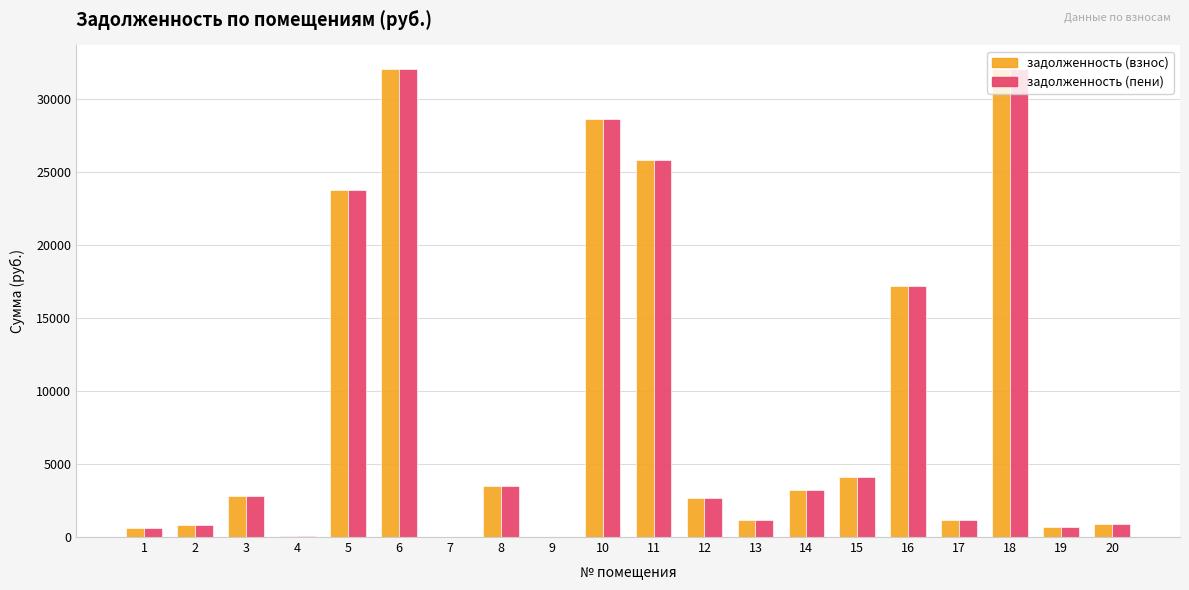

True or false: задолженность (взнос) has a value of 5166.1 at 14.

False